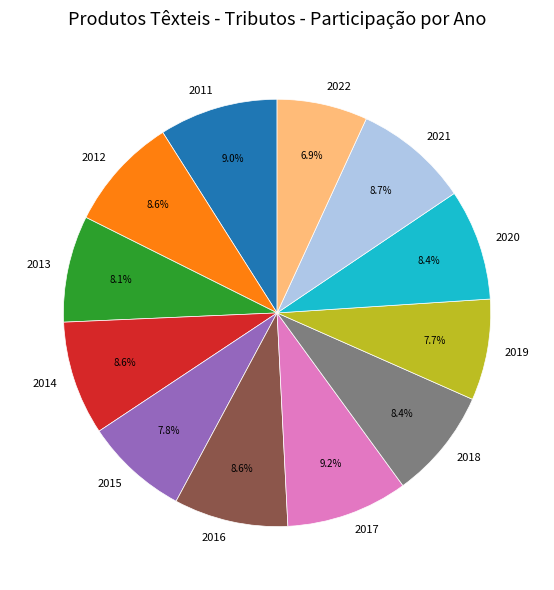

To the nearest percent, what portion does 2017 represent?

9%